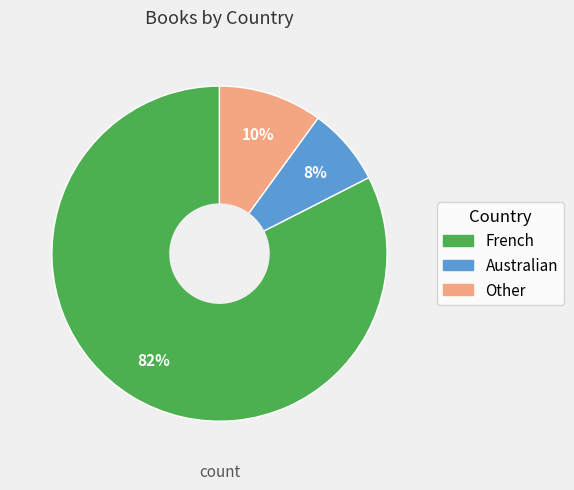

To the nearest percent, what is the difference between the Other and French slice percentages?

73%